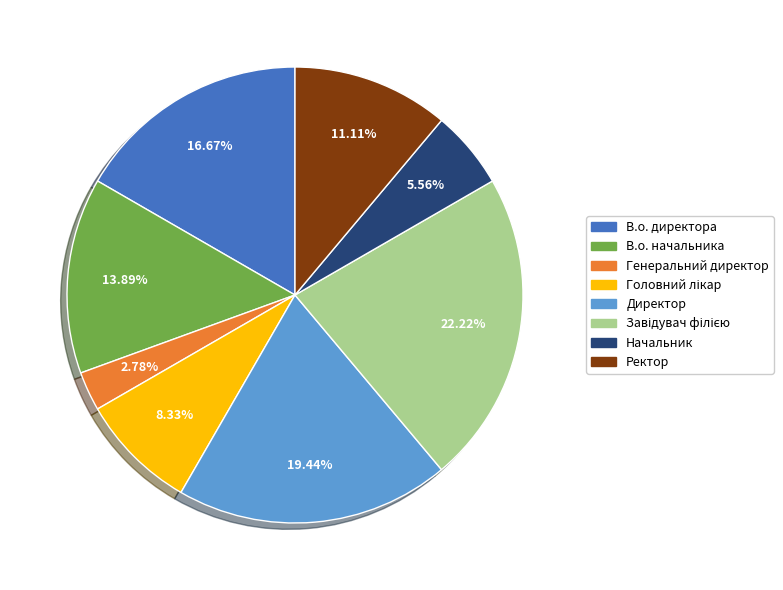

Which has a higher value, В.о. начальника or Ректор?

В.о. начальника